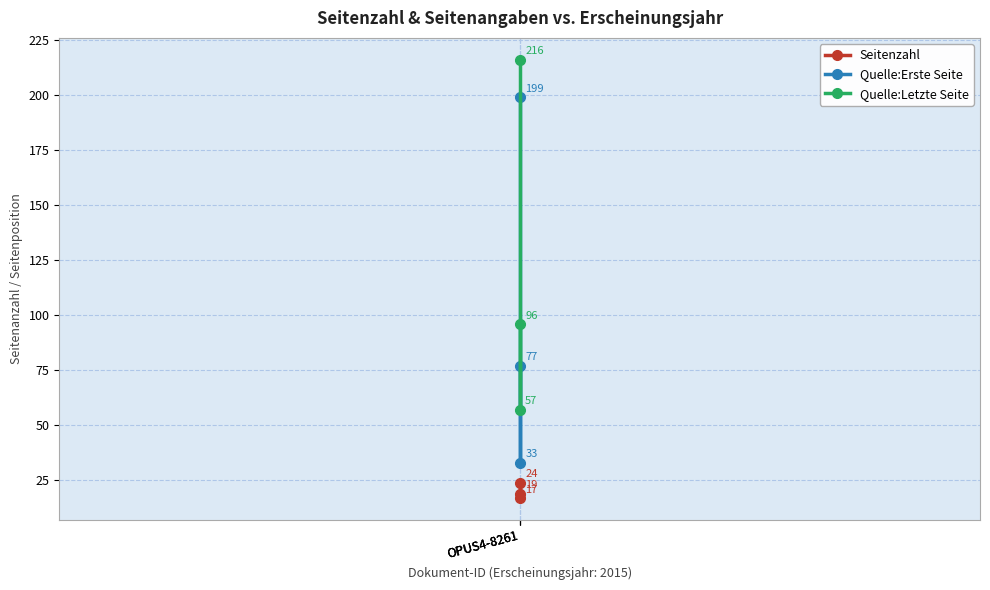

Is it true that Seitenzahl equals 19 at OPUS4-8261?

True